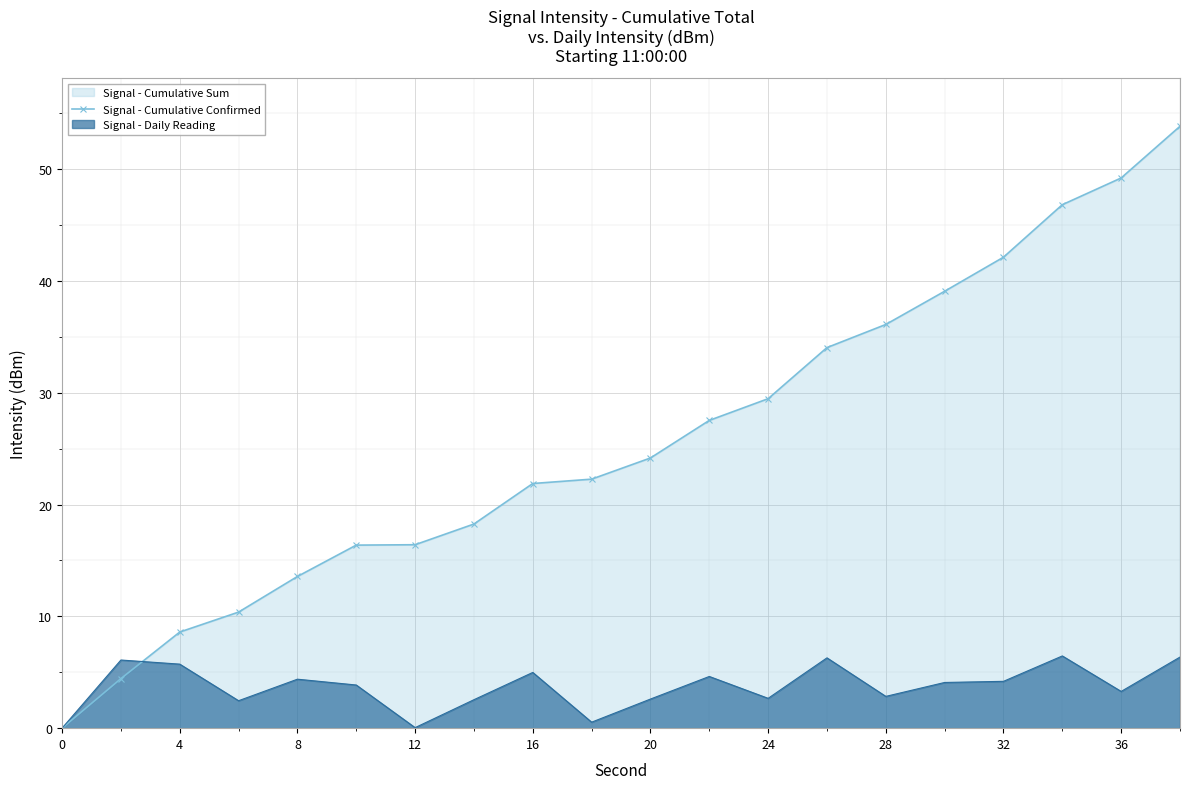

Rank the series by their maximum value, from highest to lowest.

Signal - Cumulative Confirmed, Signal - Daily Reading